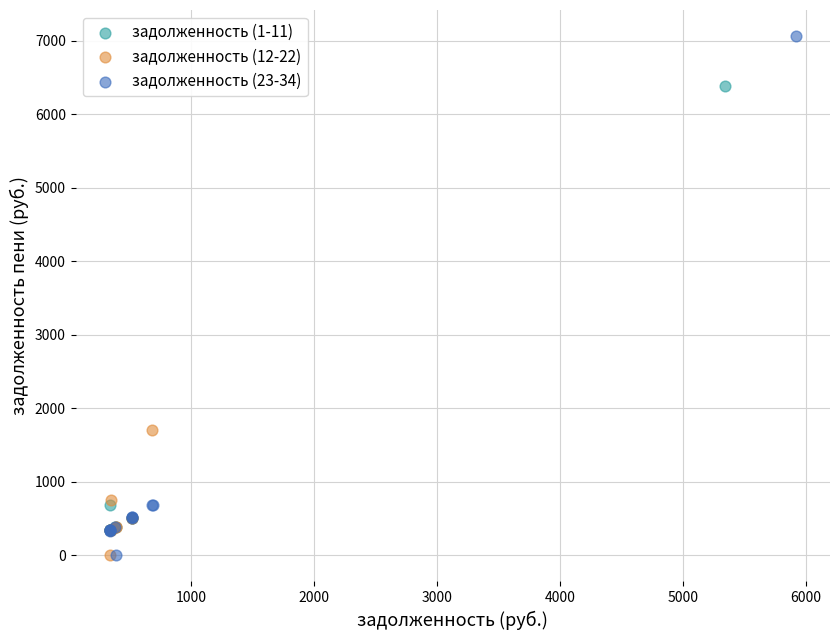

Which series contains the highest Y value?

задолженность (23-34)